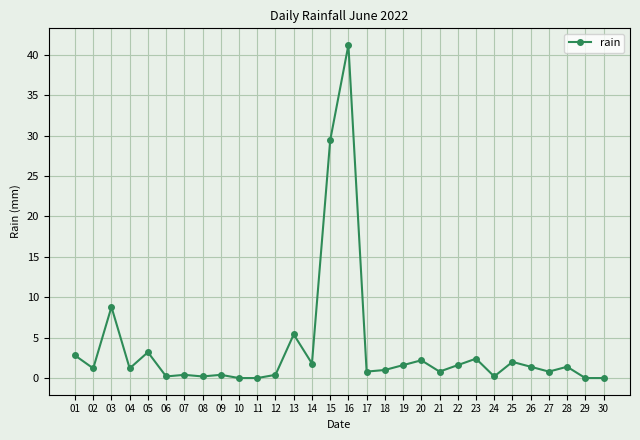

At which category does the data reach its first local valley?

02